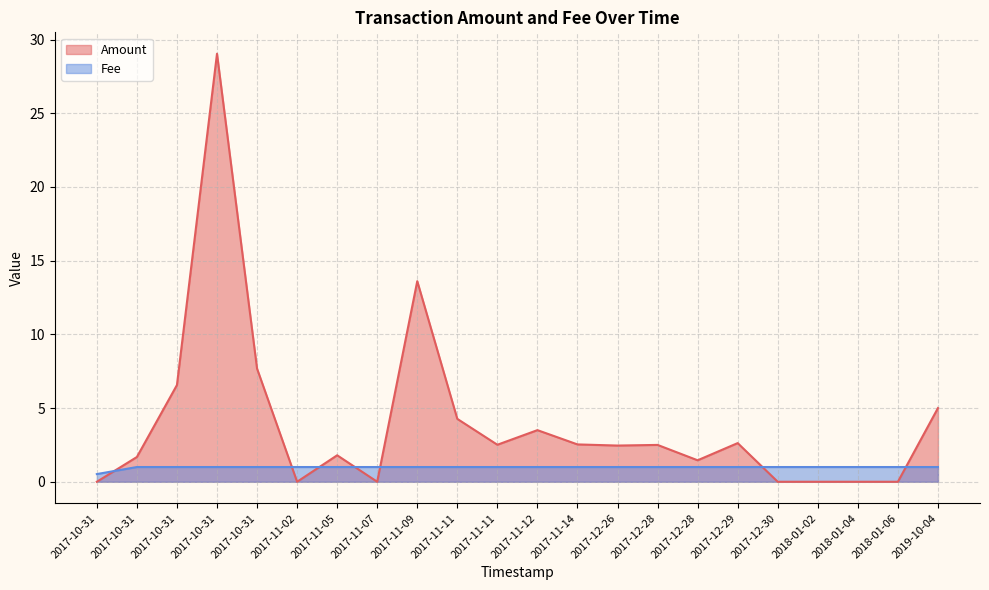

Count the number of data series in this chart.

2